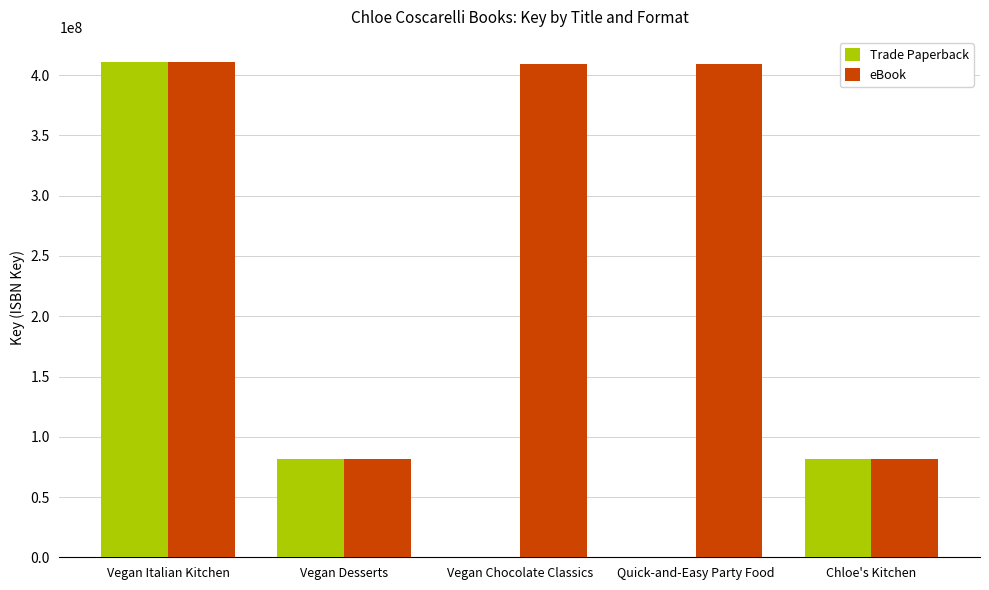

What is the total value across all series at Quick-and-Easy Party Food?

408937637